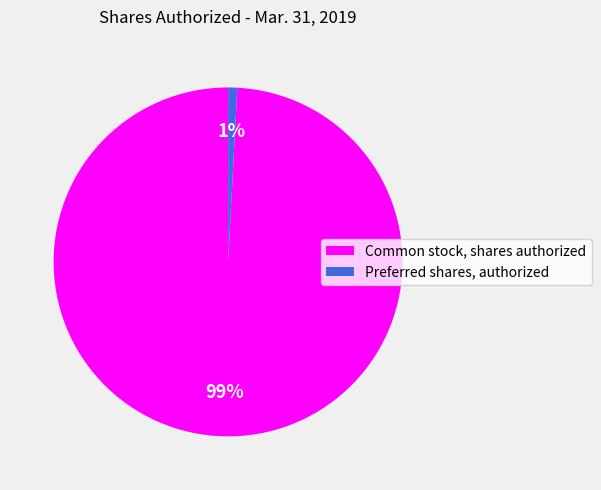

To the nearest percent, what is the difference between the largest and smallest slice percentages?

98%